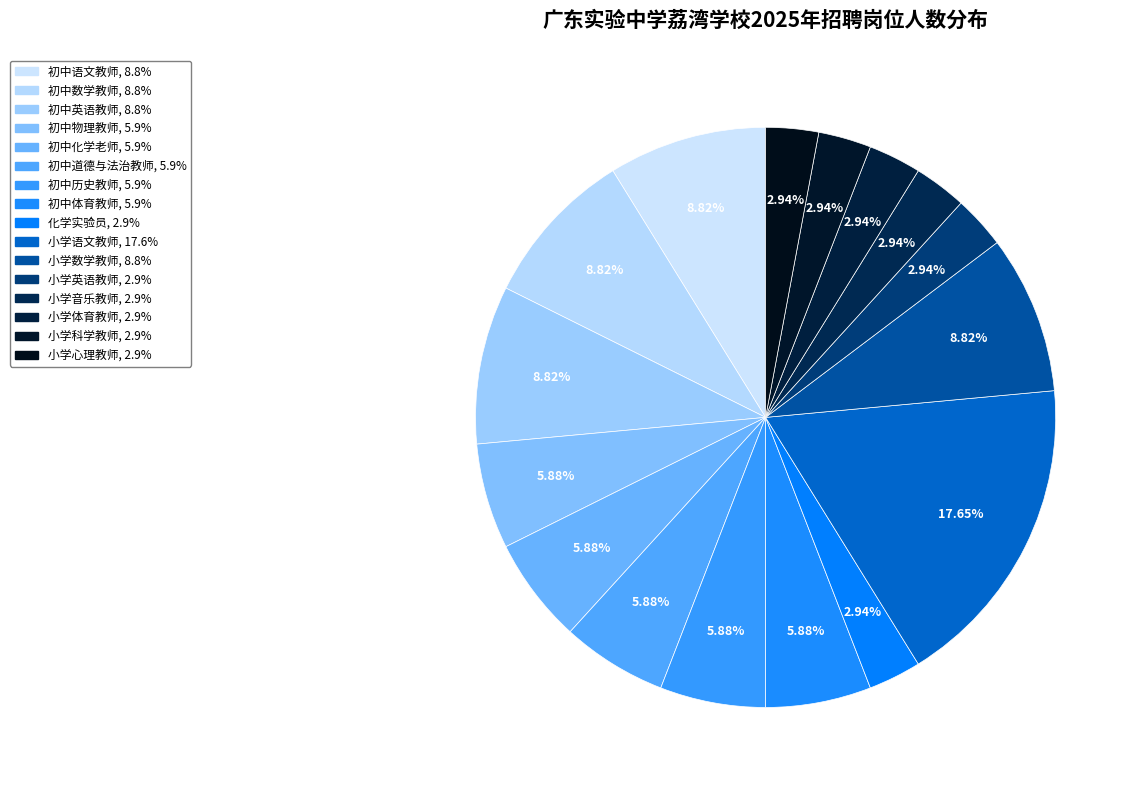

Count the number of slices in the pie.

16